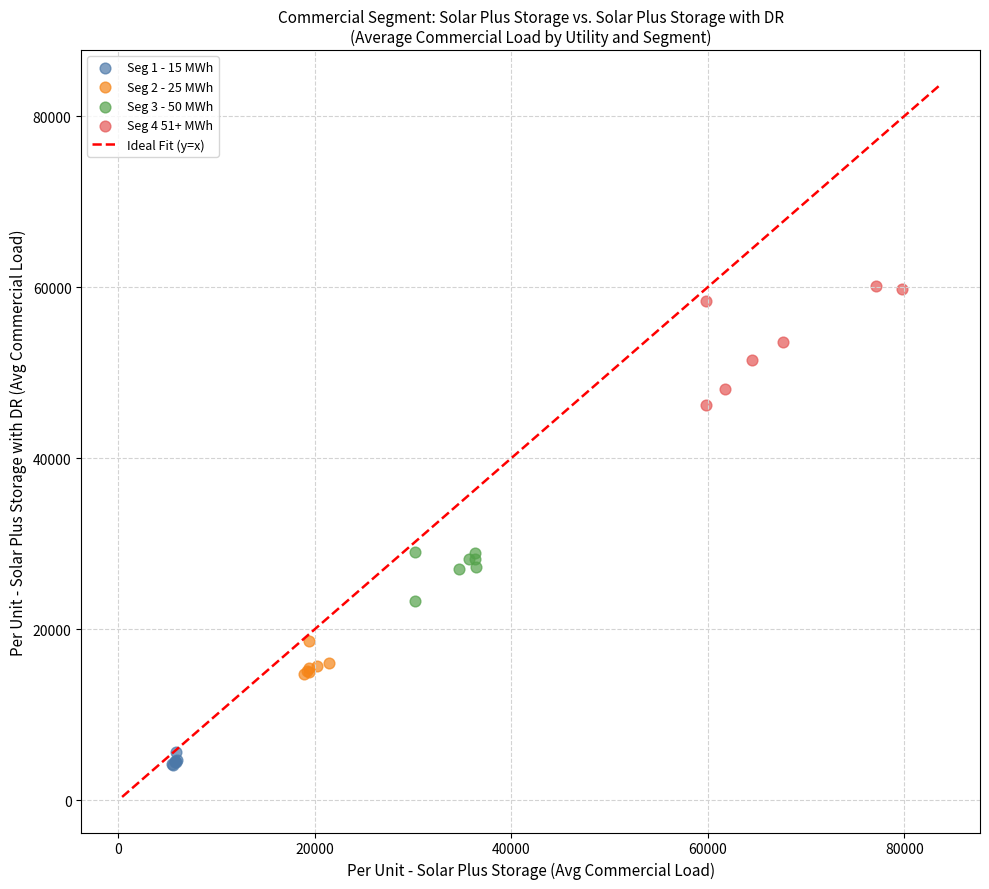

Which series reaches the minimum Y coordinate?

Seg 1 - 15 MWh